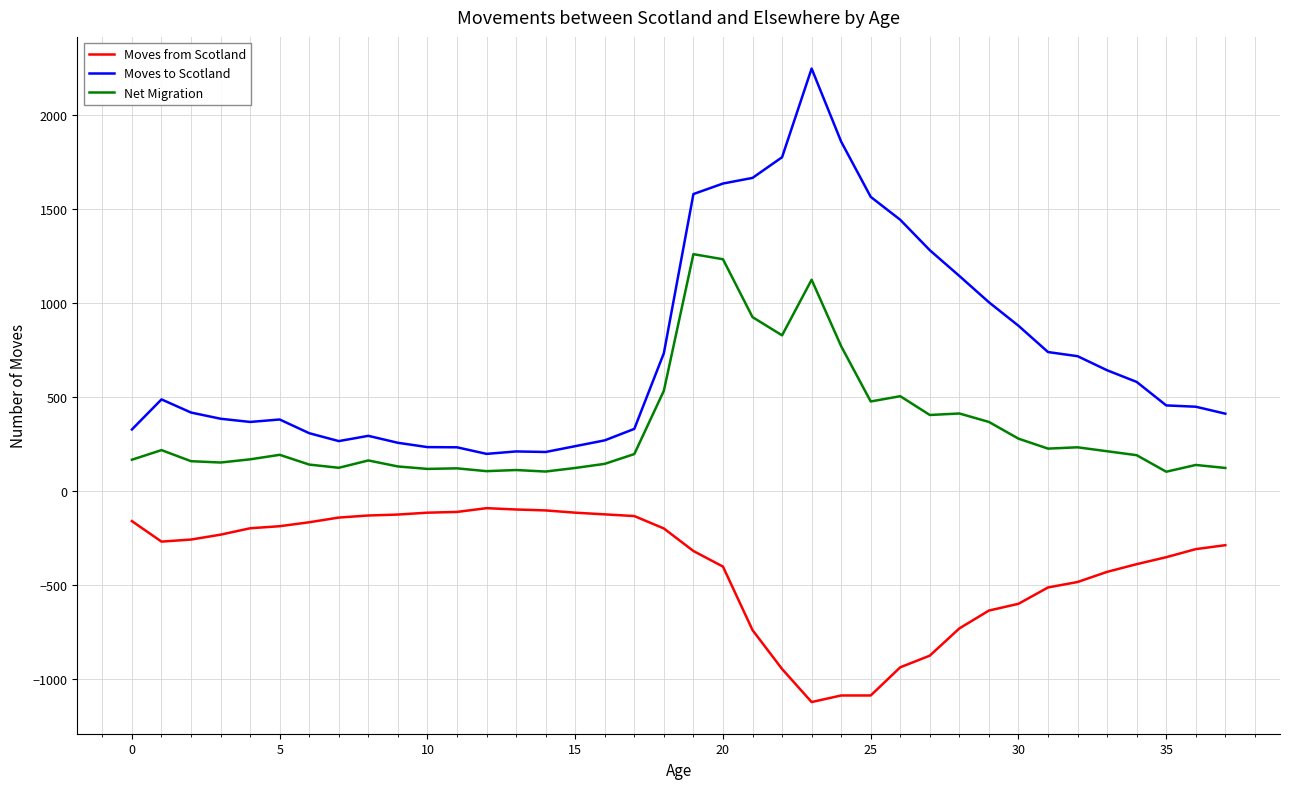

Which series has the largest range (max minus min)?

Moves to Scotland